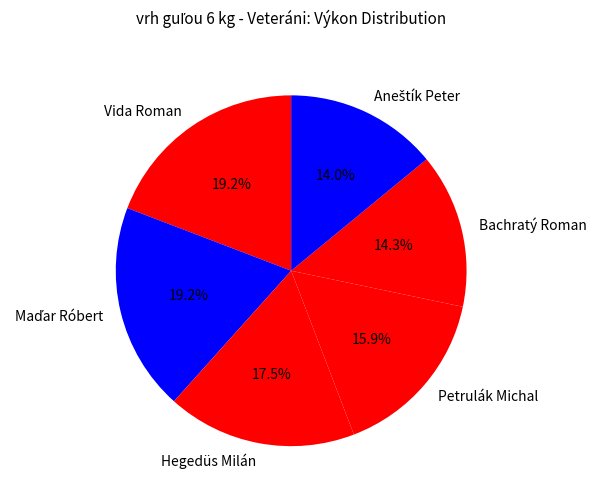

Is there any slice that represents more than half of the pie?

No